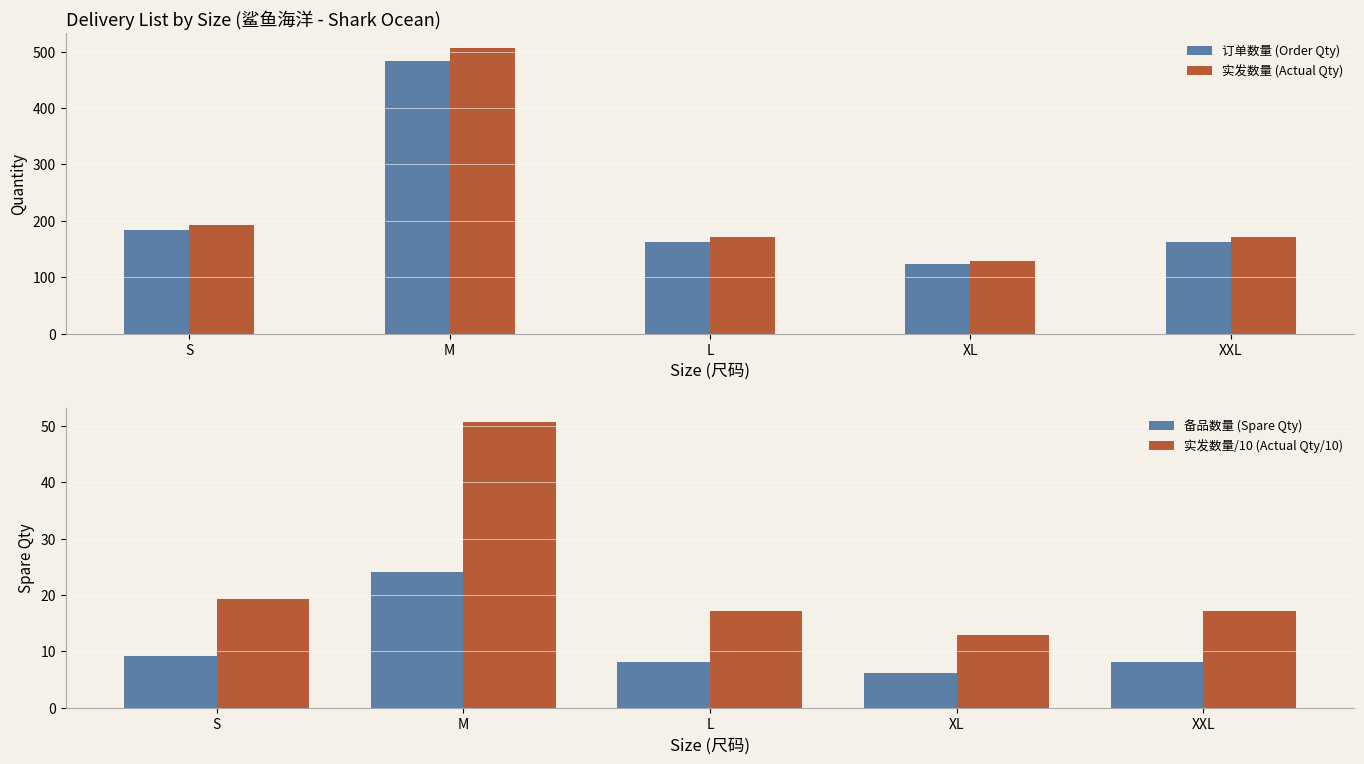

Which series has the widest spread of values?

实发数量 (Actual Qty)